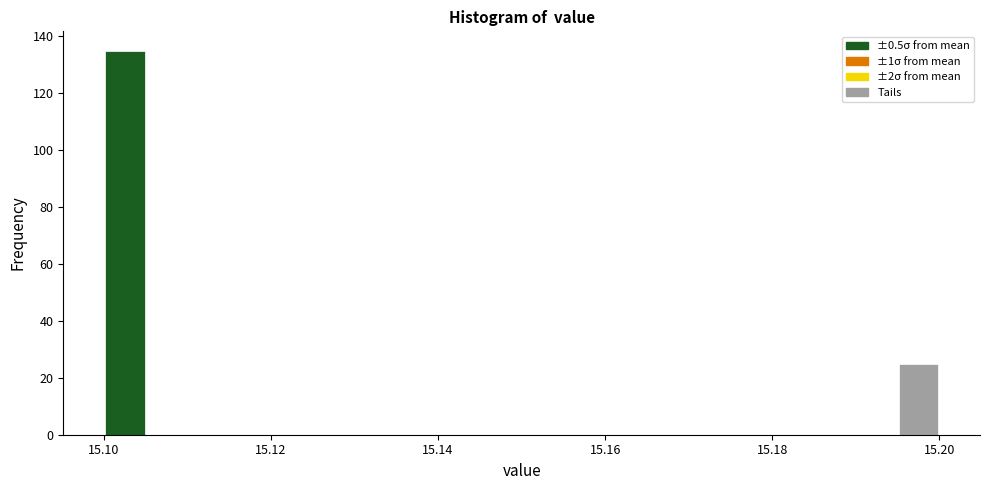

Read against the x-axis, roughly where is the centre of the tallest bar?

15.102